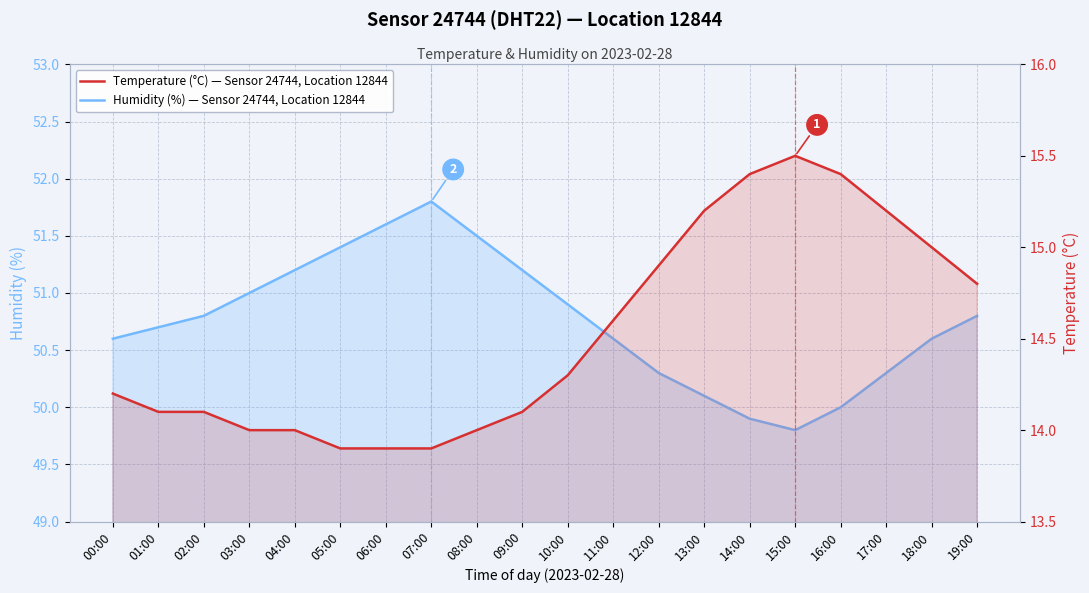

Does the chart display data point markers on the line(s)?

No